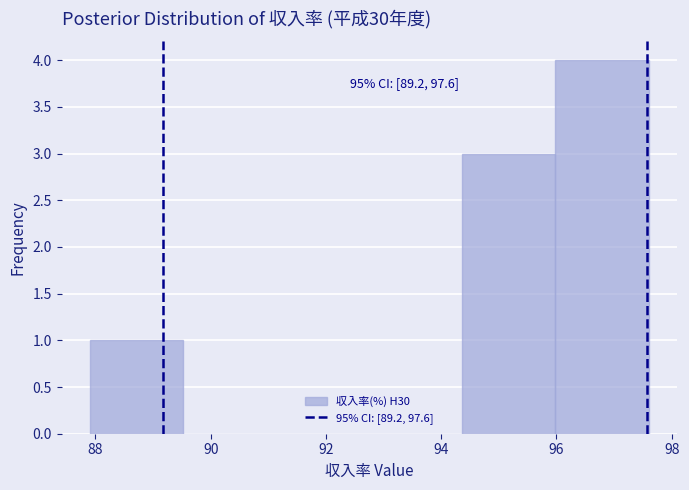

Over which range of the x-axis is the bar tallest?

96.0 to 97.6